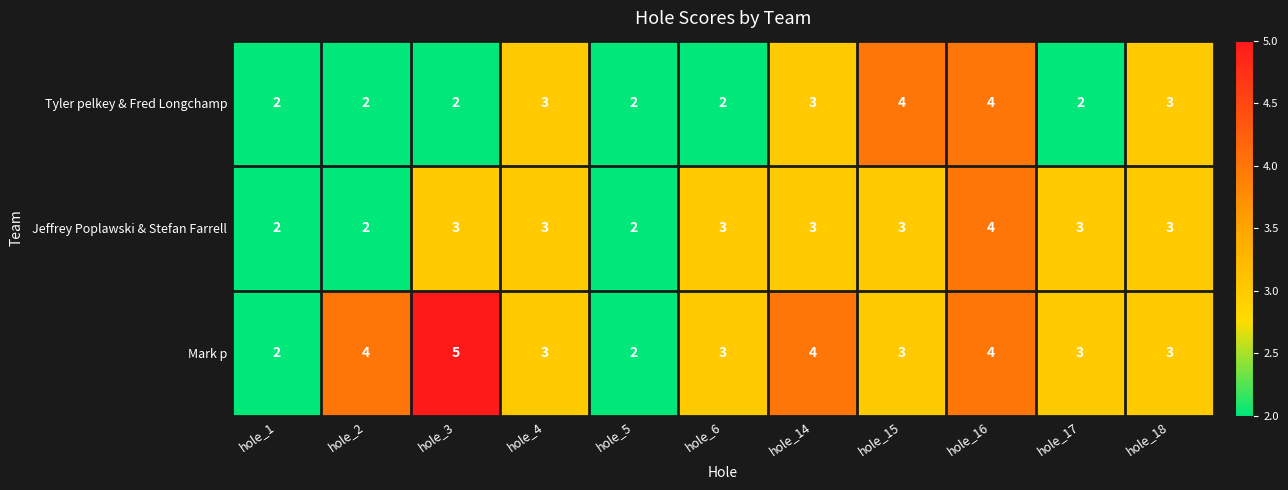

At which label does Mark p first exceed 3?

hole_2